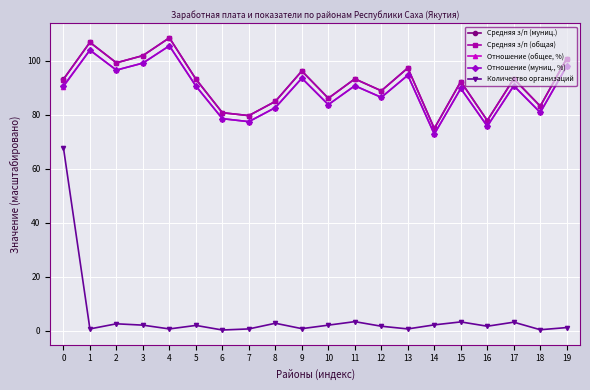

How many interior local valleys does the Средняя з/п (общая) series have?

7